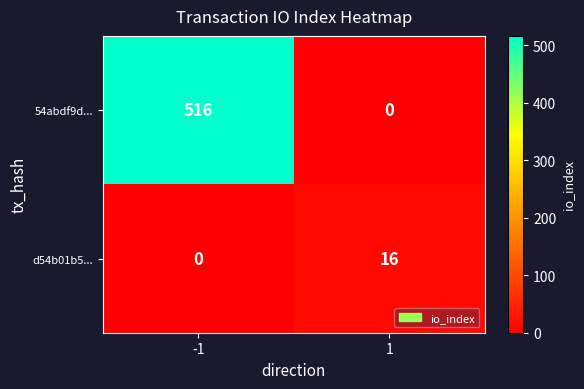

What is the total value across all series at -1?

516